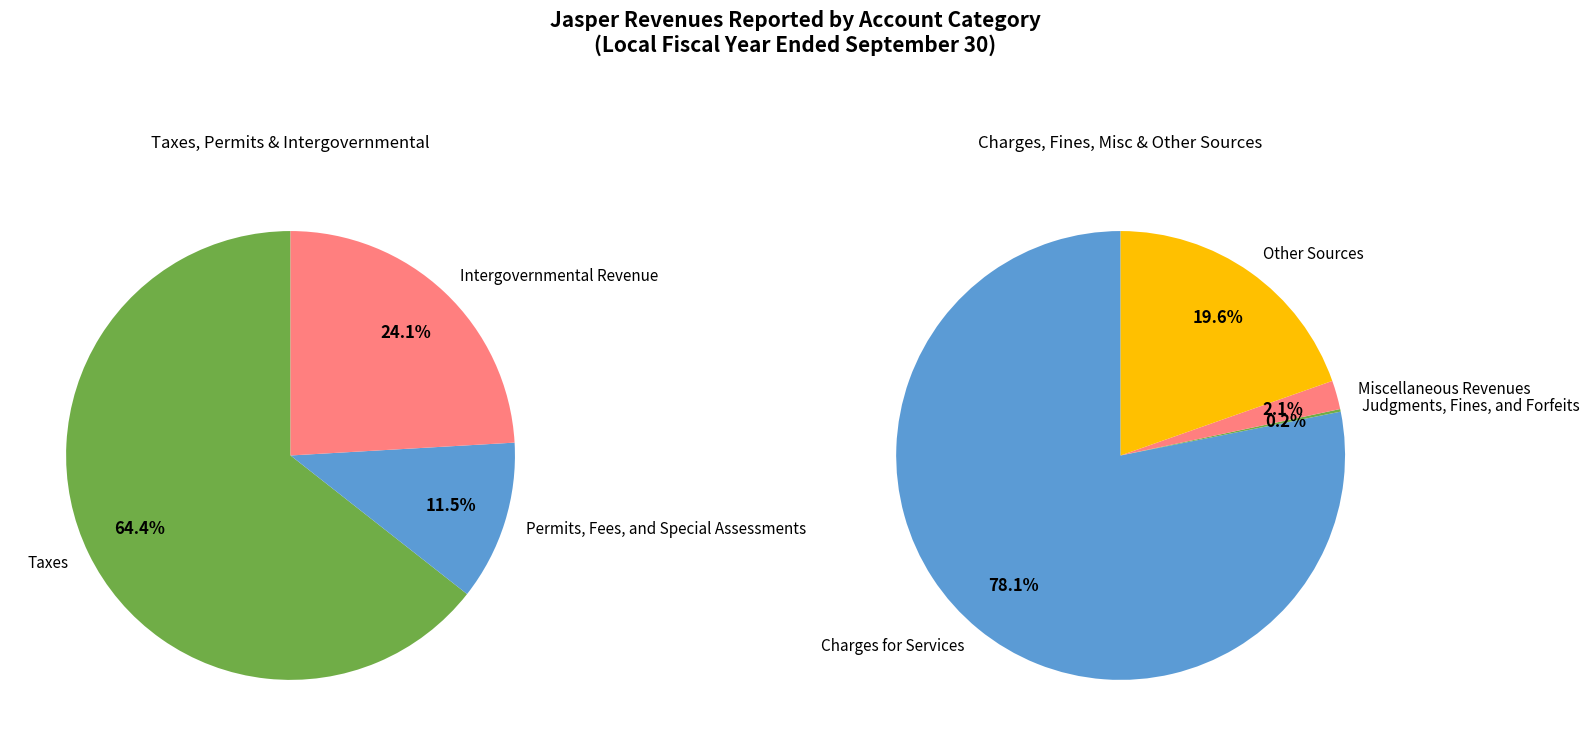

True or false: Taxes accounts for 20% of the total.

False